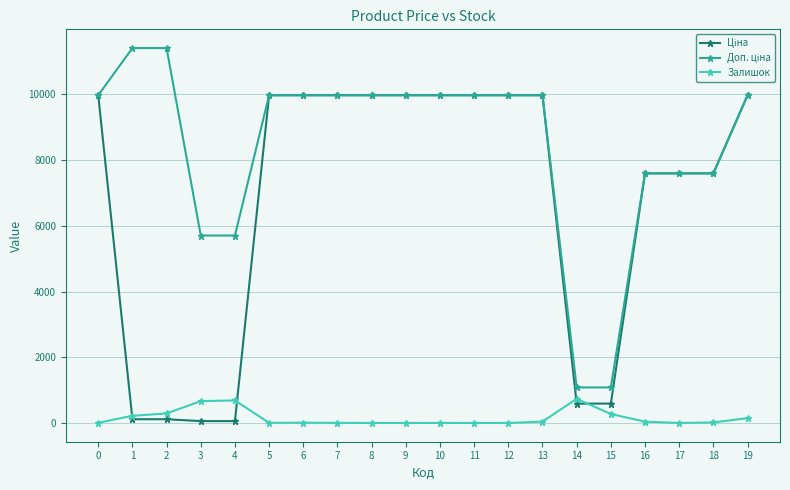

What is the spread (max minus min) of values at 9?

9975.0